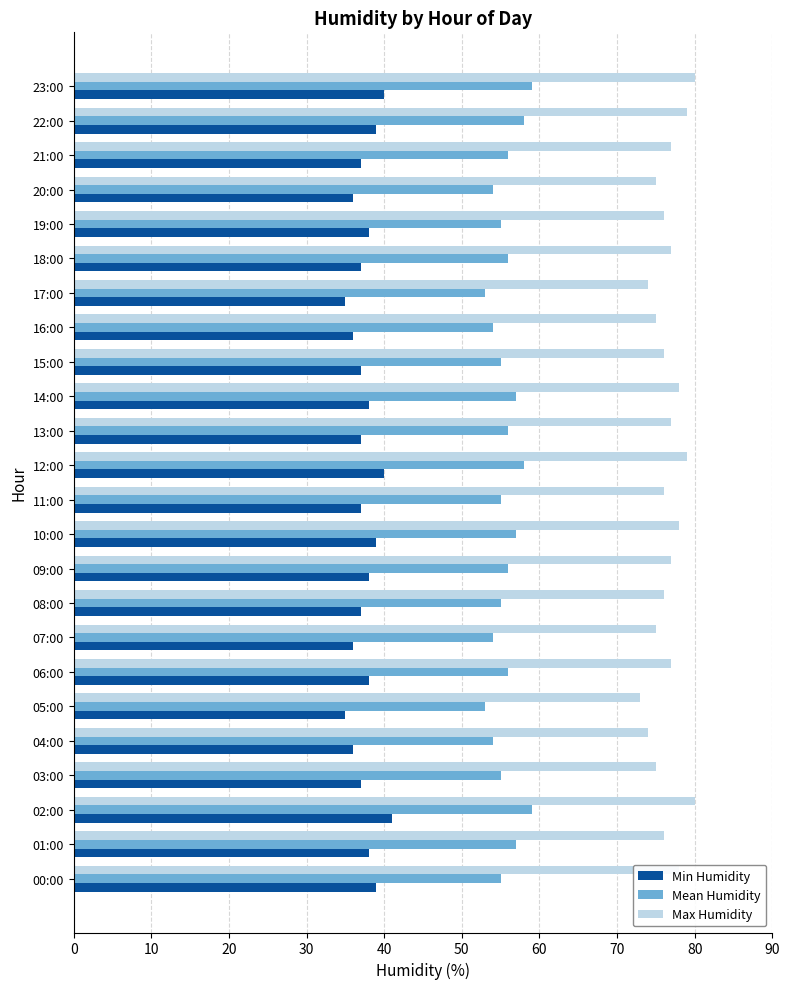

What is the sum of the Max Humidity values at 22:00 and 10:00?

157